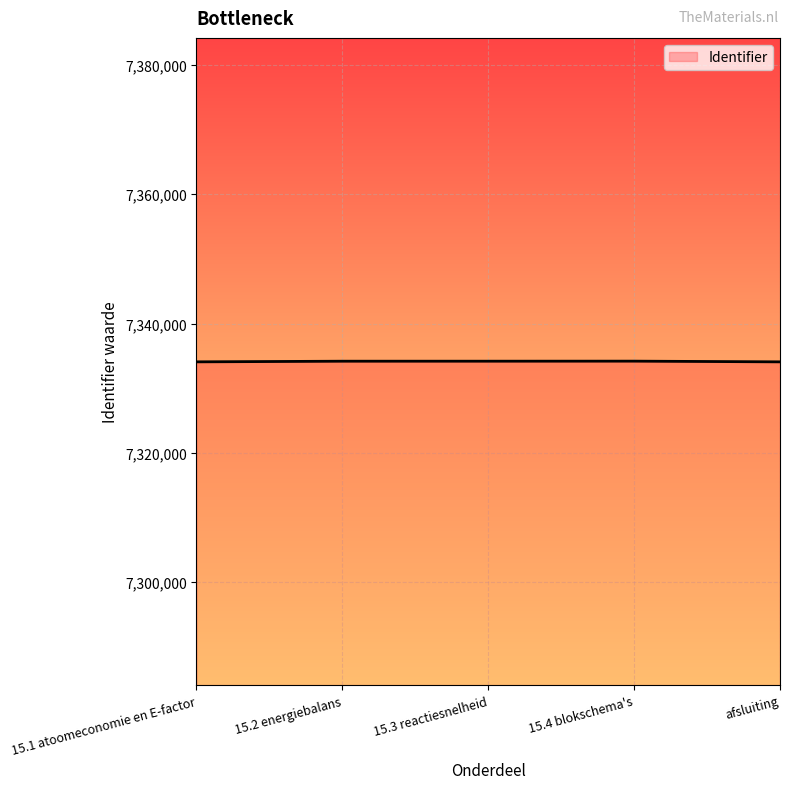

Is it true that the value at 15.2 energiebalans is 7334170?

True